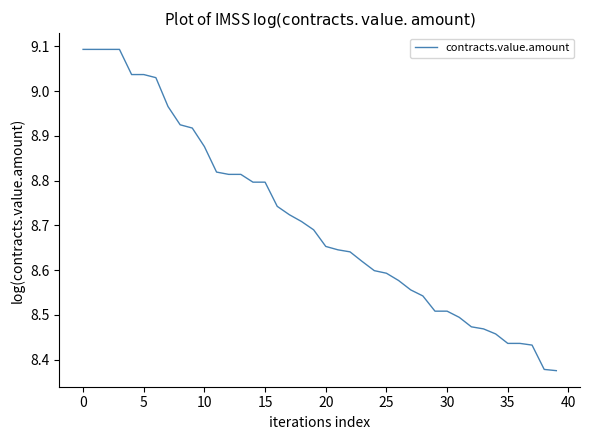

What is the difference between the maximum and minimum values?

0.7